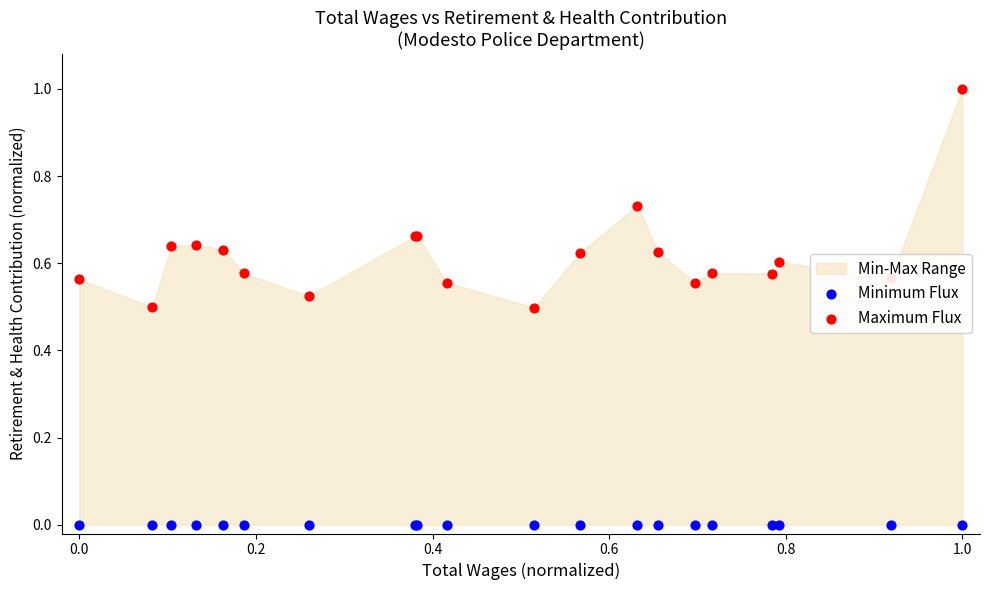

Which series has the largest total across all categories?

Maximum Flux